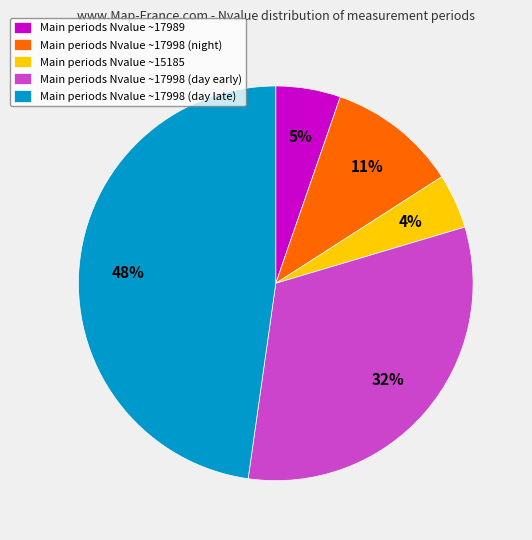

Rank the categories by value from lowest to highest.

Main periods Nvalue ~15185, Main periods Nvalue ~17989, Main periods Nvalue ~17998 (night), Main periods Nvalue ~17998 (day early), Main periods Nvalue ~17998 (day late)